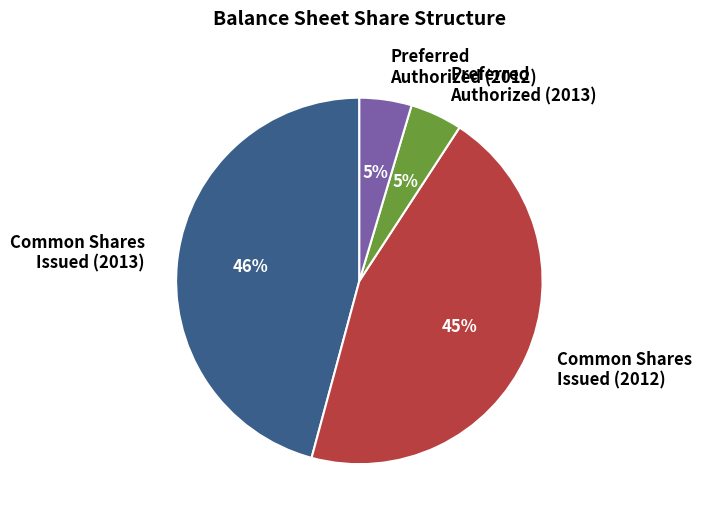

Which has a higher value, Common Shares Issued (2013) or Preferred Authorized (2013)?

Common Shares Issued (2013)